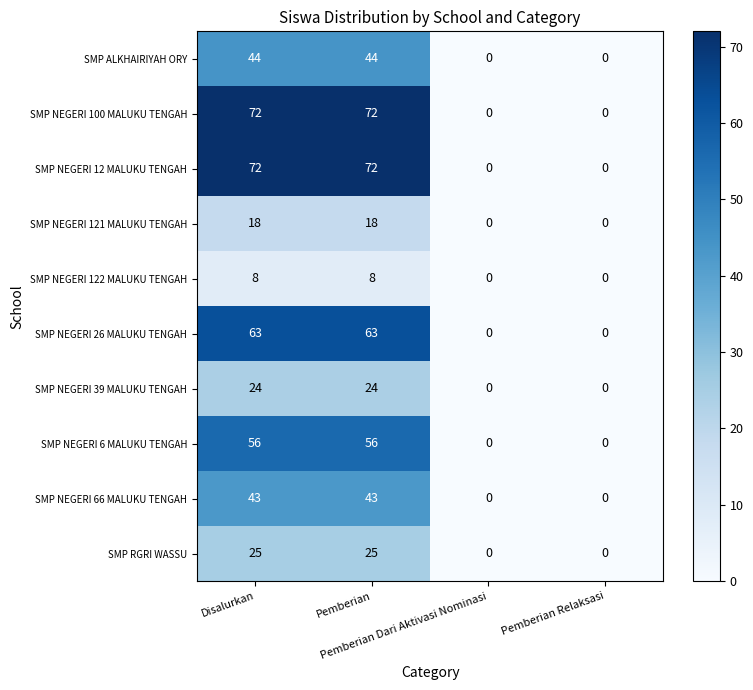

What is the sum of all SMP NEGERI 6 MALUKU TENGAH values?

112